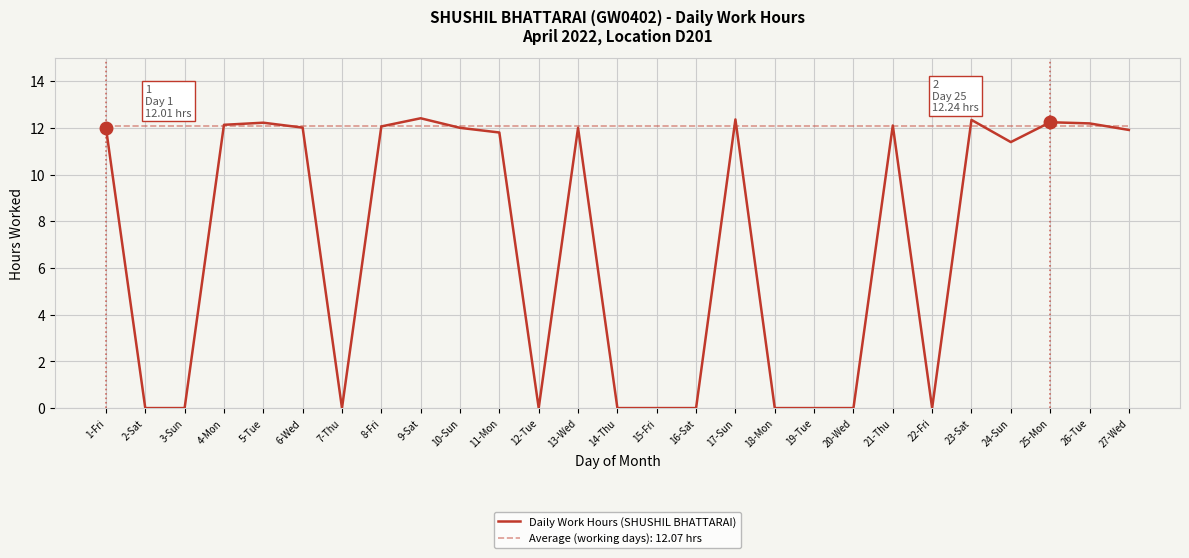

True or false: Daily Work Hours (SHUSHIL BHATTARAI) has a value of 12.0 at 6-Wed.

True